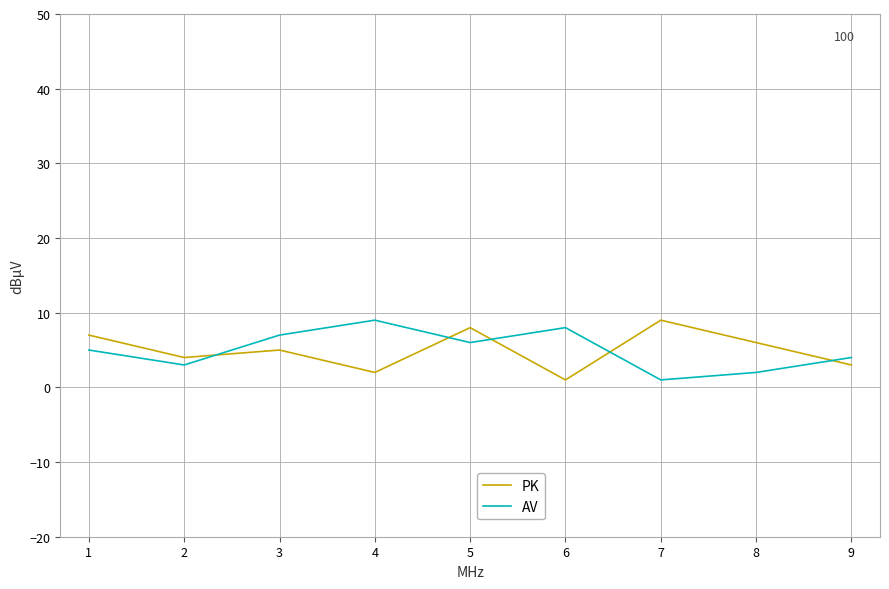

Rank the series at 2 from highest to lowest value.

PK, AV